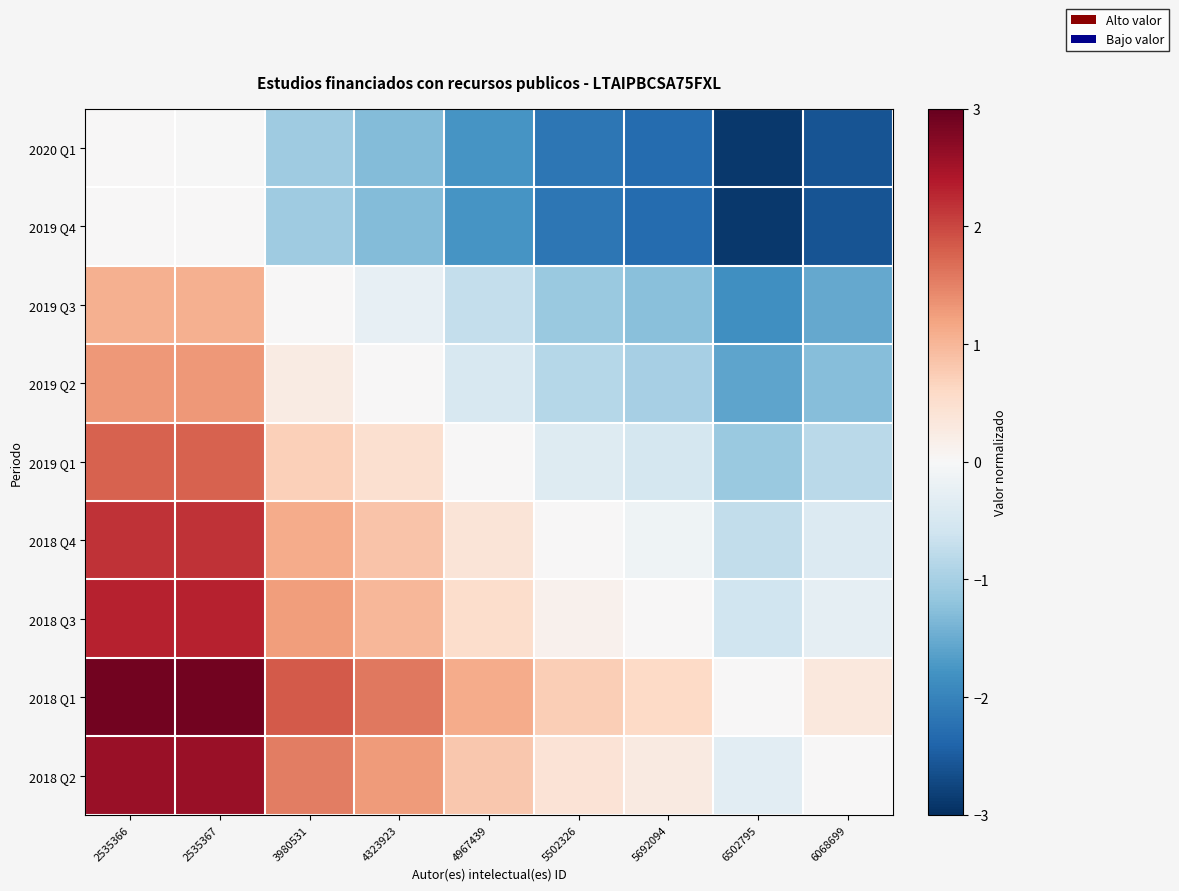

Reading right to left, transcribe all the data shown in this chart.

2020 Q1: 6068699=-2.6	6502795=-2.9	5692094=-2.3	5502326=-2.2	4967439=-1.8	4323923=-1.3	3980531=-1.1	2535367=-0.0	2535366=0.0
2019 Q4: 6068699=-2.6	6502795=-2.9	5692094=-2.3	5502326=-2.2	4967439=-1.8	4323923=-1.3	3980531=-1.1	2535367=0.0	2535366=0.0
2019 Q3: 6068699=-1.5	6502795=-1.8	5692094=-1.3	5502326=-1.1	4967439=-0.7	4323923=-0.3	3980531=0.0	2535367=1.1	2535366=1.1
2019 Q2: 6068699=-1.3	6502795=-1.6	5692094=-1.0	5502326=-0.9	4967439=-0.5	4323923=0.0	3980531=0.3	2535367=1.3	2535366=1.3
2019 Q1: 6068699=-0.8	6502795=-1.1	5692094=-0.5	5502326=-0.4	4967439=0.0	4323923=0.5	3980531=0.7	2535367=1.8	2535366=1.8
2018 Q4: 6068699=-0.4	6502795=-0.7	5692094=-0.1	5502326=0.0	4967439=0.4	4323923=0.9	3980531=1.1	2535367=2.2	2535366=2.2
2018 Q3: 6068699=-0.3	6502795=-0.6	5692094=0.0	5502326=0.1	4967439=0.5	4323923=1.0	3980531=1.3	2535367=2.3	2535366=2.3
2018 Q1: 6068699=0.3	6502795=0.0	5692094=0.6	5502326=0.7	4967439=1.1	4323923=1.6	3980531=1.8	2535367=2.9	2535366=2.9
2018 Q2: 6068699=0.0	6502795=-0.3	5692094=0.3	5502326=0.4	4967439=0.8	4323923=1.3	3980531=1.5	2535367=2.6	2535366=2.6